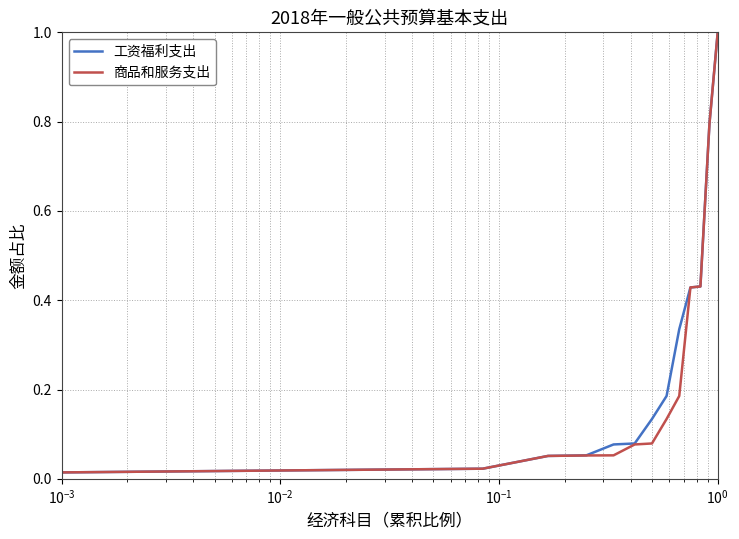

What is the highest value of the 工资福利支出 series?

1.0